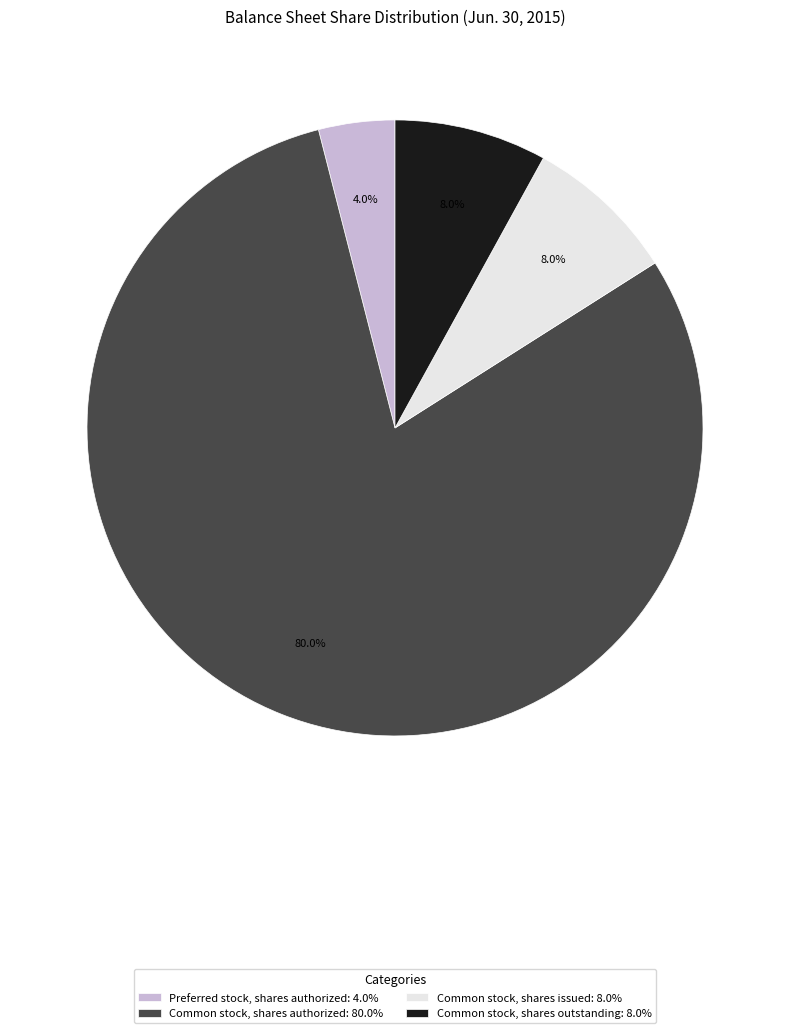

Which has a higher value, Preferred stock, shares authorized or Common stock, shares authorized?

Common stock, shares authorized